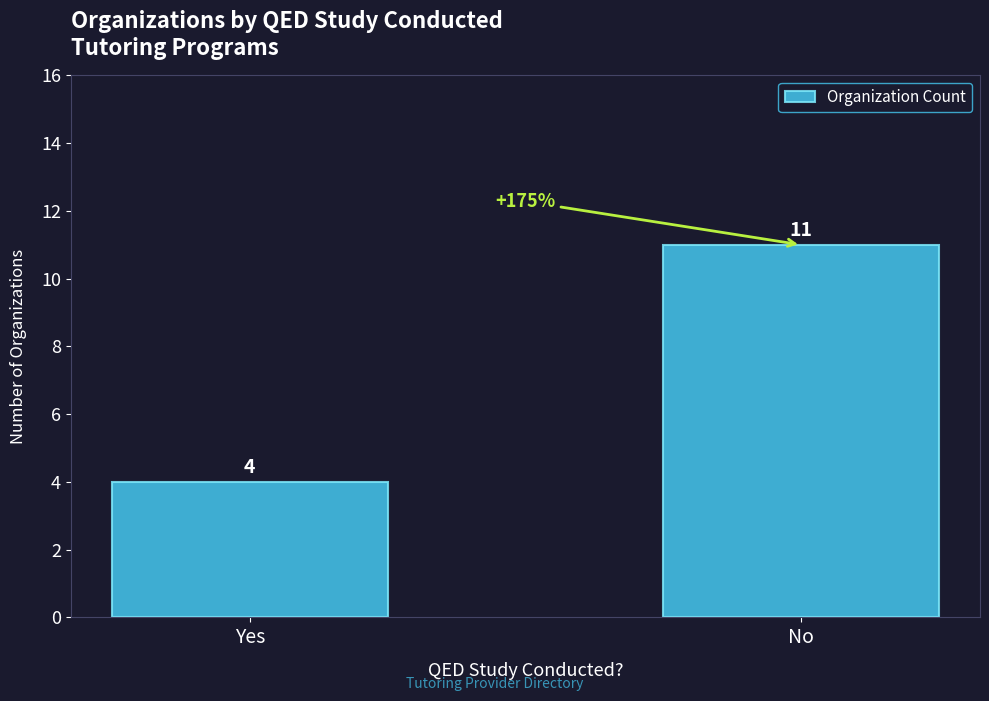

What is the difference between the maximum and minimum values?

7